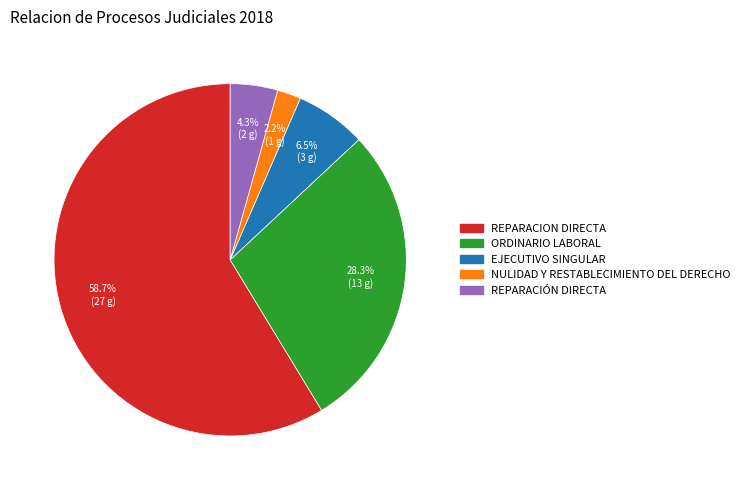

Does any single category account for the majority?

Yes